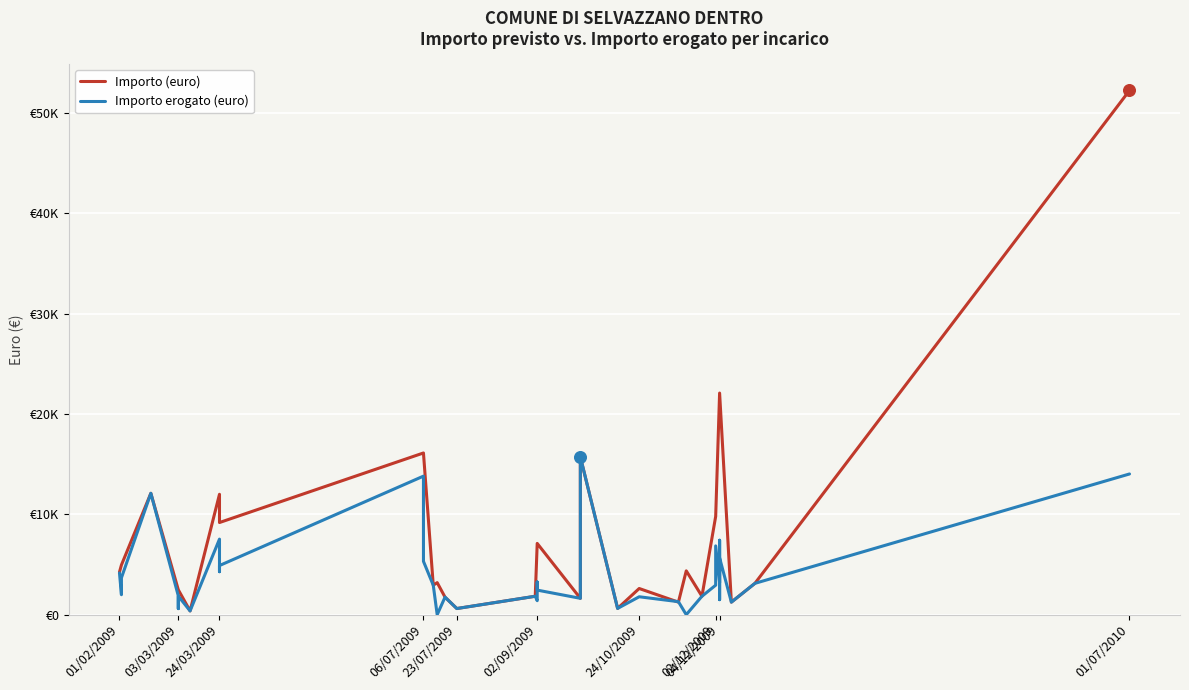

Which series reaches the maximum Y coordinate?

Importo (euro)